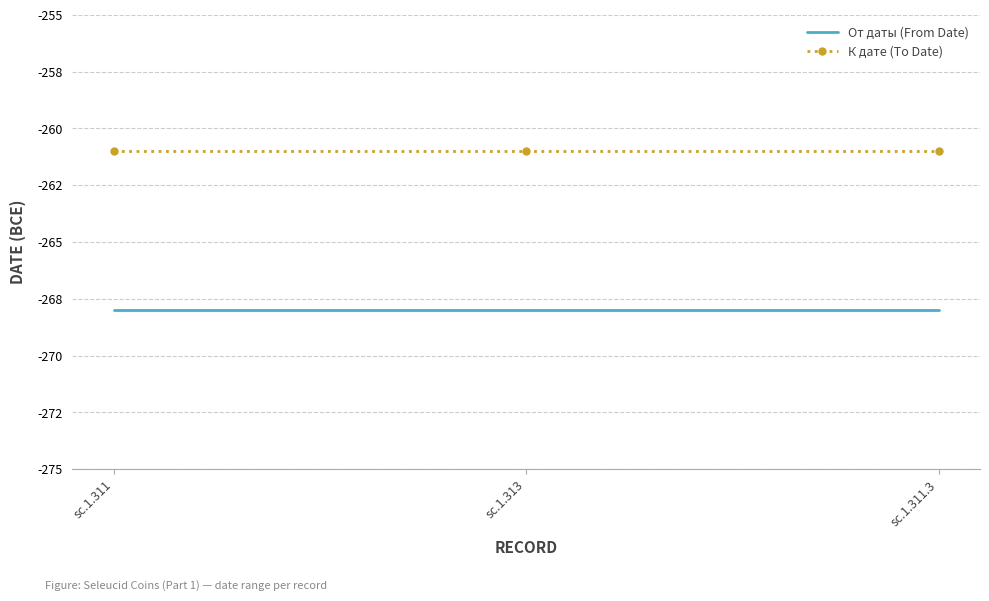

Rank the categories by От даты (From Date) value from highest to lowest.

sc.1.311, sc.1.313, sc.1.311.3